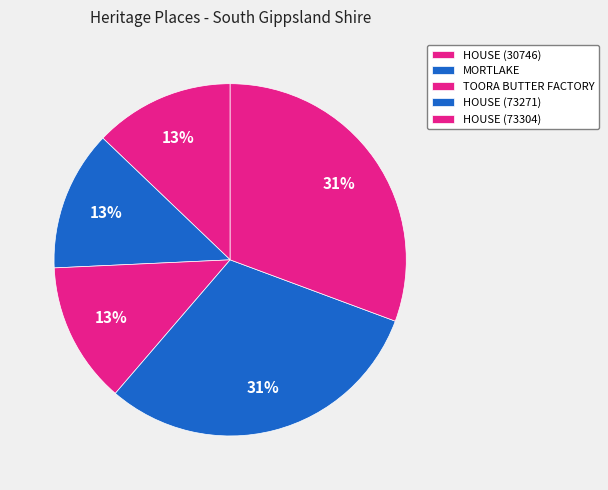

To the nearest percent, what is the difference between the largest and smallest slice percentages?

18%